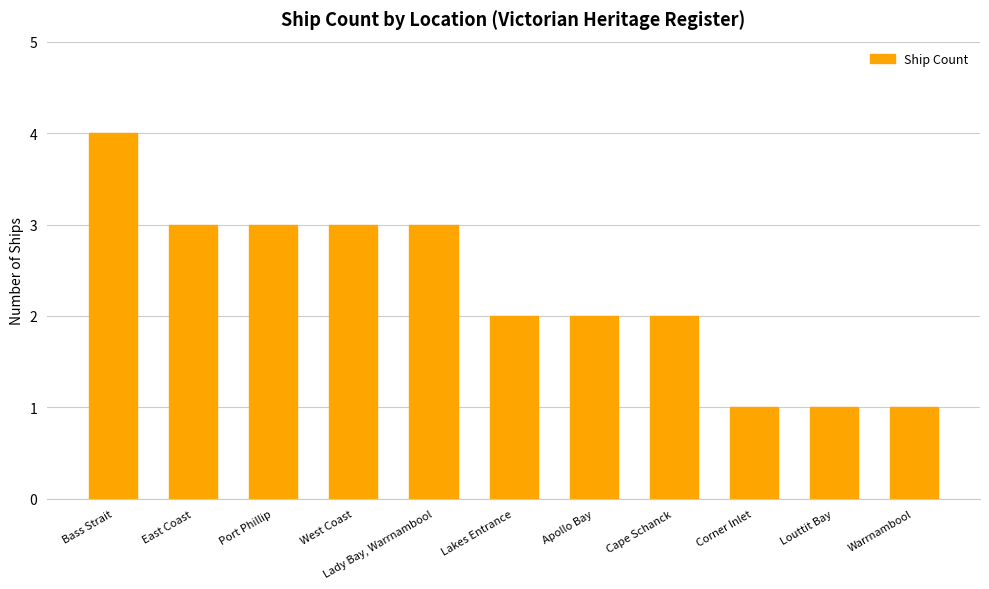

What is the maximum value shown in the chart?

4